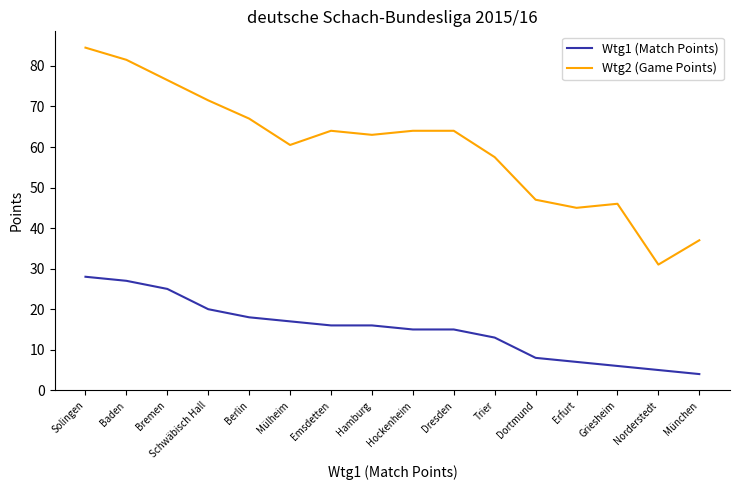

Which label corresponds to the largest value in the chart?

Solingen